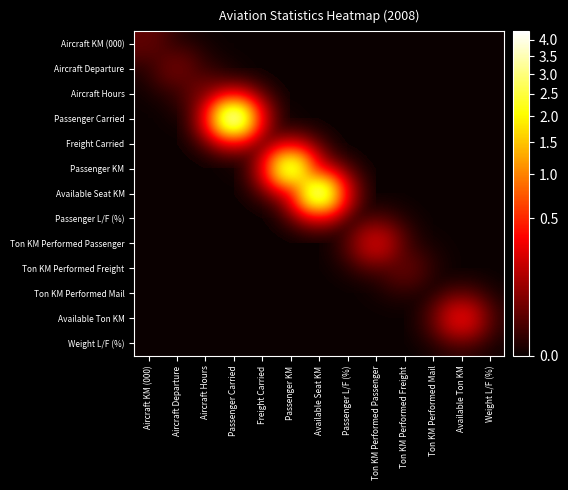

Reading right to left, transcribe all the data shown in this chart.

Aircraft KM (000): Weight L/F (%)=0	Available Ton KM=0	Ton KM Performed Mail=0	Ton KM Performed Freight=0	Ton KM Performed Passenger=0	Passenger L/F (%)=0	Available Seat KM=0	Passenger KM=0	Freight Carried=0	Passenger Carried=0	Aircraft Hours=0	Aircraft Departure=0	Aircraft KM (000)=25141
Aircraft Departure: Weight L/F (%)=0	Available Ton KM=0	Ton KM Performed Mail=0	Ton KM Performed Freight=0	Ton KM Performed Passenger=0	Passenger L/F (%)=0	Available Seat KM=0	Passenger KM=0	Freight Carried=0	Passenger Carried=0	Aircraft Hours=0	Aircraft Departure=38868	Aircraft KM (000)=0
Aircraft Hours: Weight L/F (%)=0	Available Ton KM=0	Ton KM Performed Mail=0	Ton KM Performed Freight=0	Ton KM Performed Passenger=0	Passenger L/F (%)=0	Available Seat KM=0	Passenger KM=0	Freight Carried=0	Passenger Carried=0	Aircraft Hours=52020	Aircraft Departure=0	Aircraft KM (000)=0
Passenger Carried: Weight L/F (%)=0	Available Ton KM=0	Ton KM Performed Mail=0	Ton KM Performed Freight=0	Ton KM Performed Passenger=0	Passenger L/F (%)=0	Available Seat KM=0	Passenger KM=0	Freight Carried=0	Passenger Carried=4272876	Aircraft Hours=0	Aircraft Departure=0	Aircraft KM (000)=0
Freight Carried: Weight L/F (%)=0	Available Ton KM=0	Ton KM Performed Mail=0	Ton KM Performed Freight=0	Ton KM Performed Passenger=0	Passenger L/F (%)=0	Available Seat KM=0	Passenger KM=0	Freight Carried=32071	Passenger Carried=0	Aircraft Hours=0	Aircraft Departure=0	Aircraft KM (000)=0
Passenger KM: Weight L/F (%)=0	Available Ton KM=0	Ton KM Performed Mail=0	Ton KM Performed Freight=0	Ton KM Performed Passenger=0	Passenger L/F (%)=0	Available Seat KM=0	Passenger KM=3162371	Freight Carried=0	Passenger Carried=0	Aircraft Hours=0	Aircraft Departure=0	Aircraft KM (000)=0
Available Seat KM: Weight L/F (%)=0	Available Ton KM=0	Ton KM Performed Mail=0	Ton KM Performed Freight=0	Ton KM Performed Passenger=0	Passenger L/F (%)=0	Available Seat KM=3680996	Passenger KM=0	Freight Carried=0	Passenger Carried=0	Aircraft Hours=0	Aircraft Departure=0	Aircraft KM (000)=0
Passenger L/F (%): Weight L/F (%)=0	Available Ton KM=0	Ton KM Performed Mail=0	Ton KM Performed Freight=0	Ton KM Performed Passenger=0	Passenger L/F (%)=86	Available Seat KM=0	Passenger KM=0	Freight Carried=0	Passenger Carried=0	Aircraft Hours=0	Aircraft Departure=0	Aircraft KM (000)=0
Ton KM Performed Passenger: Weight L/F (%)=0	Available Ton KM=0	Ton KM Performed Mail=0	Ton KM Performed Freight=0	Ton KM Performed Passenger=222836	Passenger L/F (%)=0	Available Seat KM=0	Passenger KM=0	Freight Carried=0	Passenger Carried=0	Aircraft Hours=0	Aircraft Departure=0	Aircraft KM (000)=0
Ton KM Performed Freight: Weight L/F (%)=0	Available Ton KM=0	Ton KM Performed Mail=0	Ton KM Performed Freight=28204	Ton KM Performed Passenger=0	Passenger L/F (%)=0	Available Seat KM=0	Passenger KM=0	Freight Carried=0	Passenger Carried=0	Aircraft Hours=0	Aircraft Departure=0	Aircraft KM (000)=0
Ton KM Performed Mail: Weight L/F (%)=0	Available Ton KM=0	Ton KM Performed Mail=0	Ton KM Performed Freight=0	Ton KM Performed Passenger=0	Passenger L/F (%)=0	Available Seat KM=0	Passenger KM=0	Freight Carried=0	Passenger Carried=0	Aircraft Hours=0	Aircraft Departure=0	Aircraft KM (000)=0
Available Ton KM: Weight L/F (%)=0	Available Ton KM=319429	Ton KM Performed Mail=0	Ton KM Performed Freight=0	Ton KM Performed Passenger=0	Passenger L/F (%)=0	Available Seat KM=0	Passenger KM=0	Freight Carried=0	Passenger Carried=0	Aircraft Hours=0	Aircraft Departure=0	Aircraft KM (000)=0
Weight L/F (%): Weight L/F (%)=79	Available Ton KM=0	Ton KM Performed Mail=0	Ton KM Performed Freight=0	Ton KM Performed Passenger=0	Passenger L/F (%)=0	Available Seat KM=0	Passenger KM=0	Freight Carried=0	Passenger Carried=0	Aircraft Hours=0	Aircraft Departure=0	Aircraft KM (000)=0